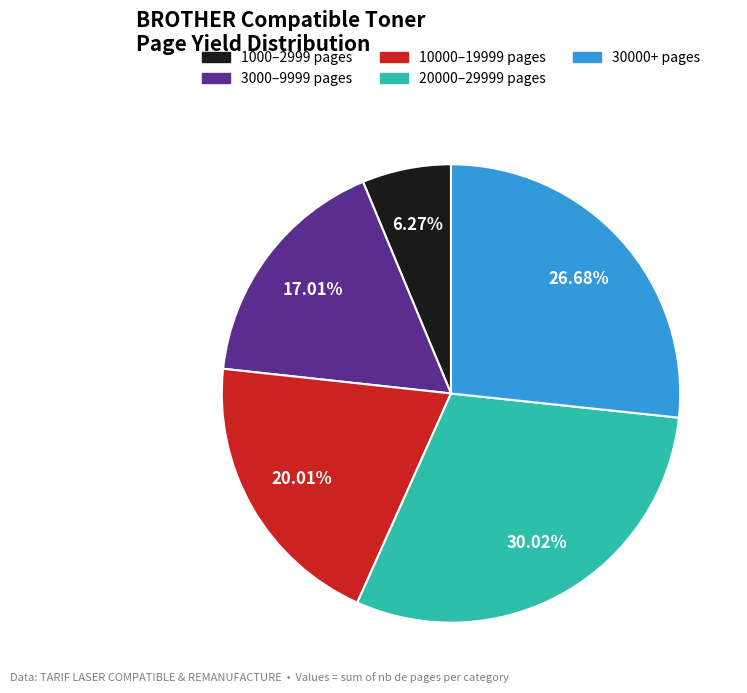

How many segments does this pie chart have?

5